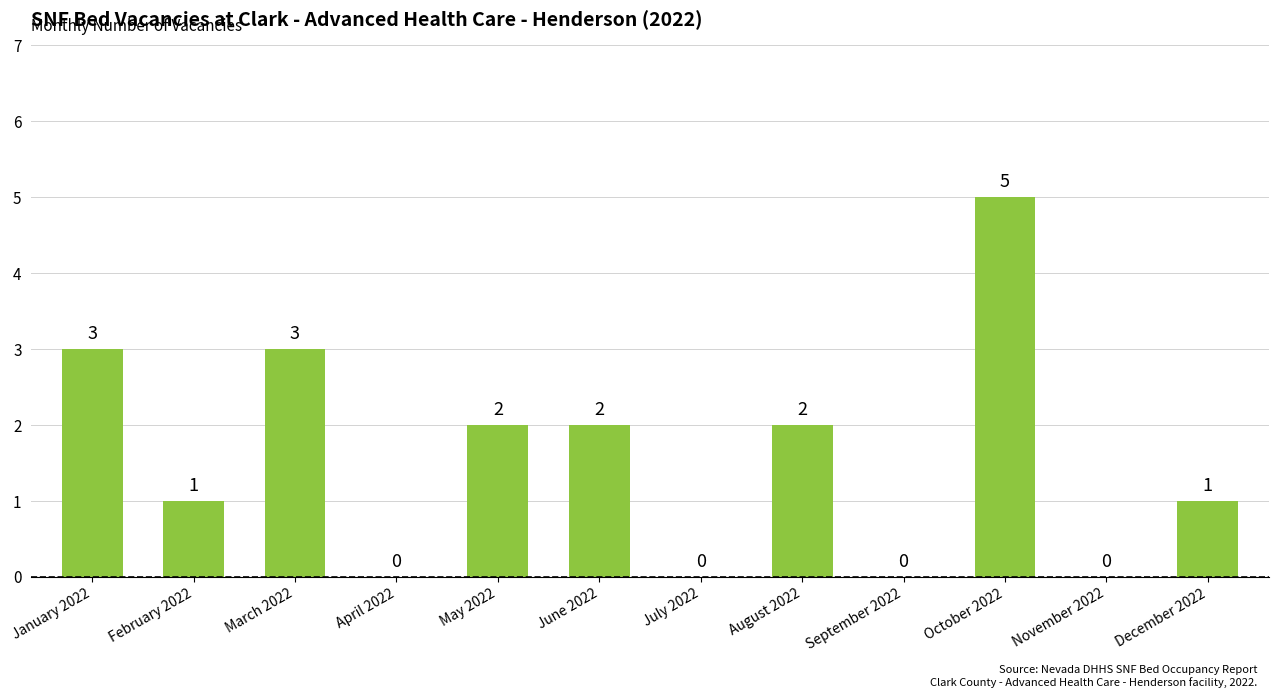

What is the sum of all values?

19